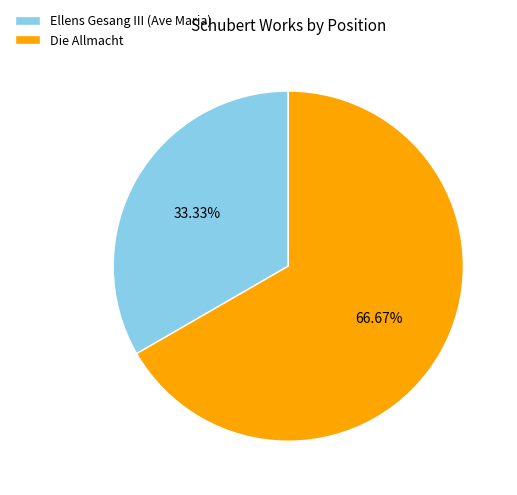

True or false: Ellens Gesang III (Ave Maria) accounts for 33% of the total.

True